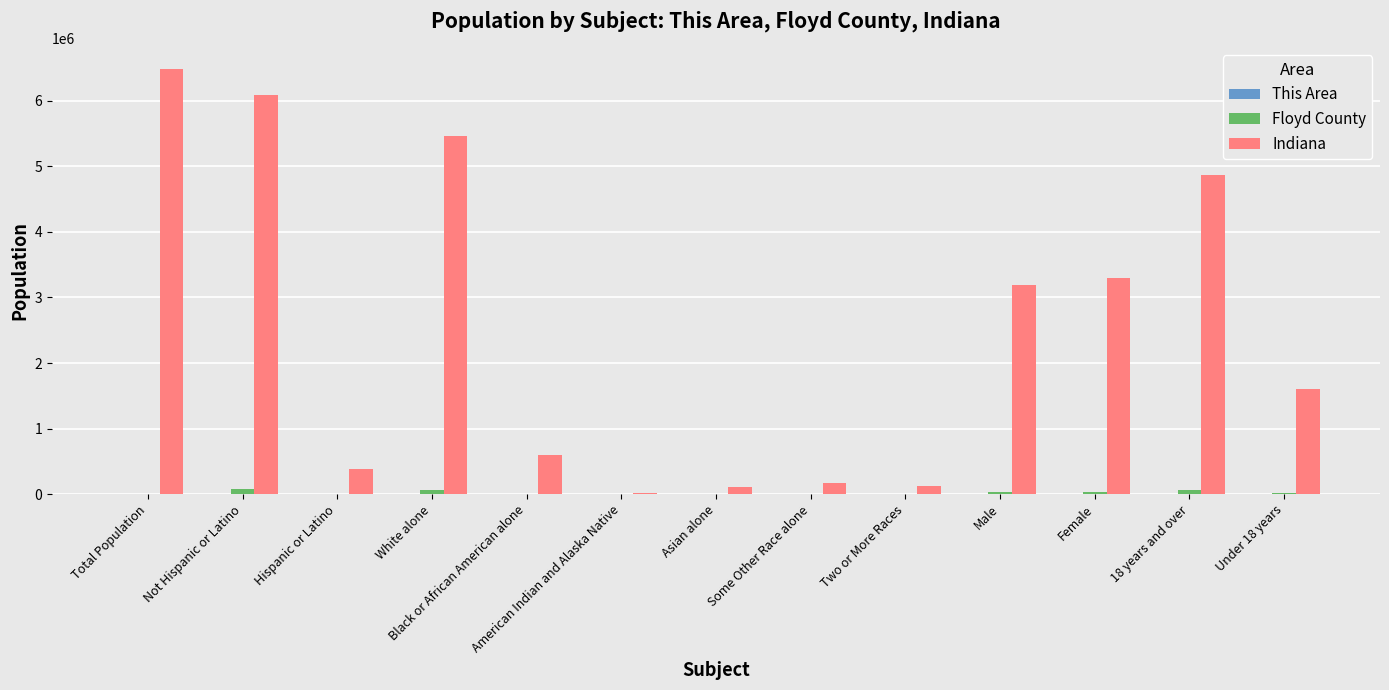

Is it true that Floyd County equals 1543 at Two or More Races?

True